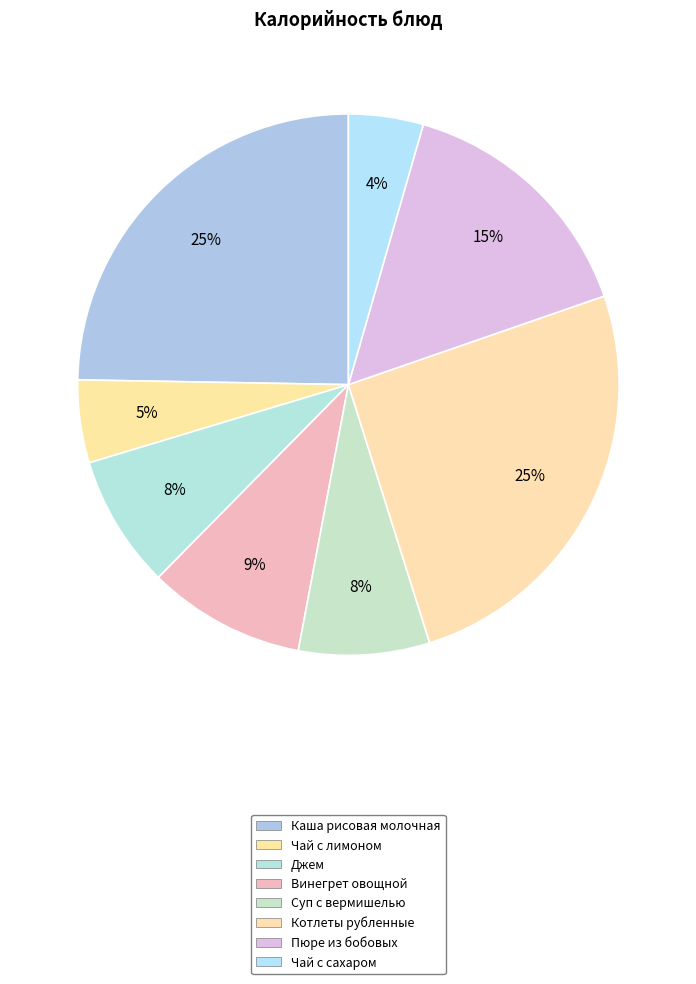

True or false: Джем accounts for 1% of the total.

False